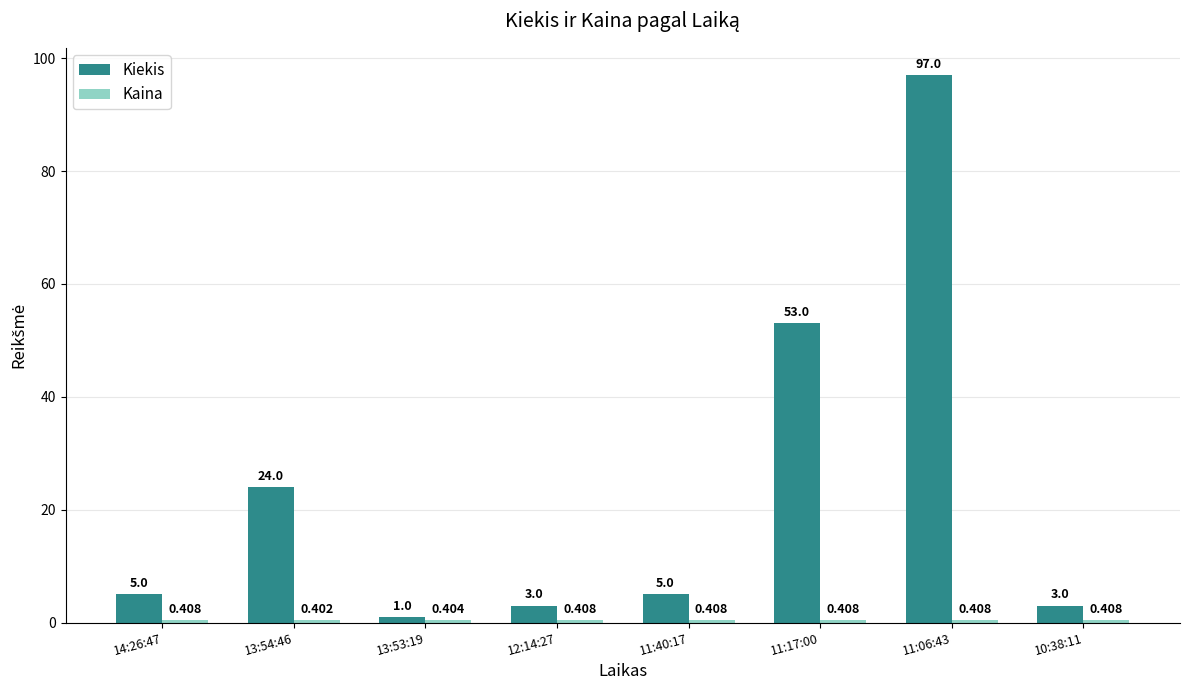

Which series has the widest spread of values?

Kiekis